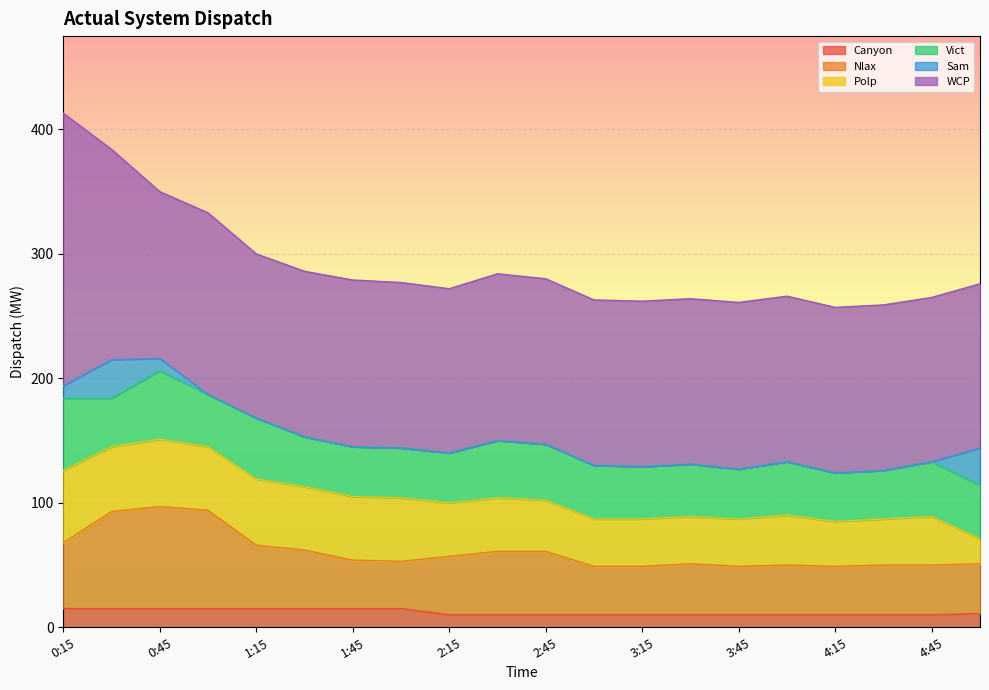

At how many categories does at least one series exceed 211?

1